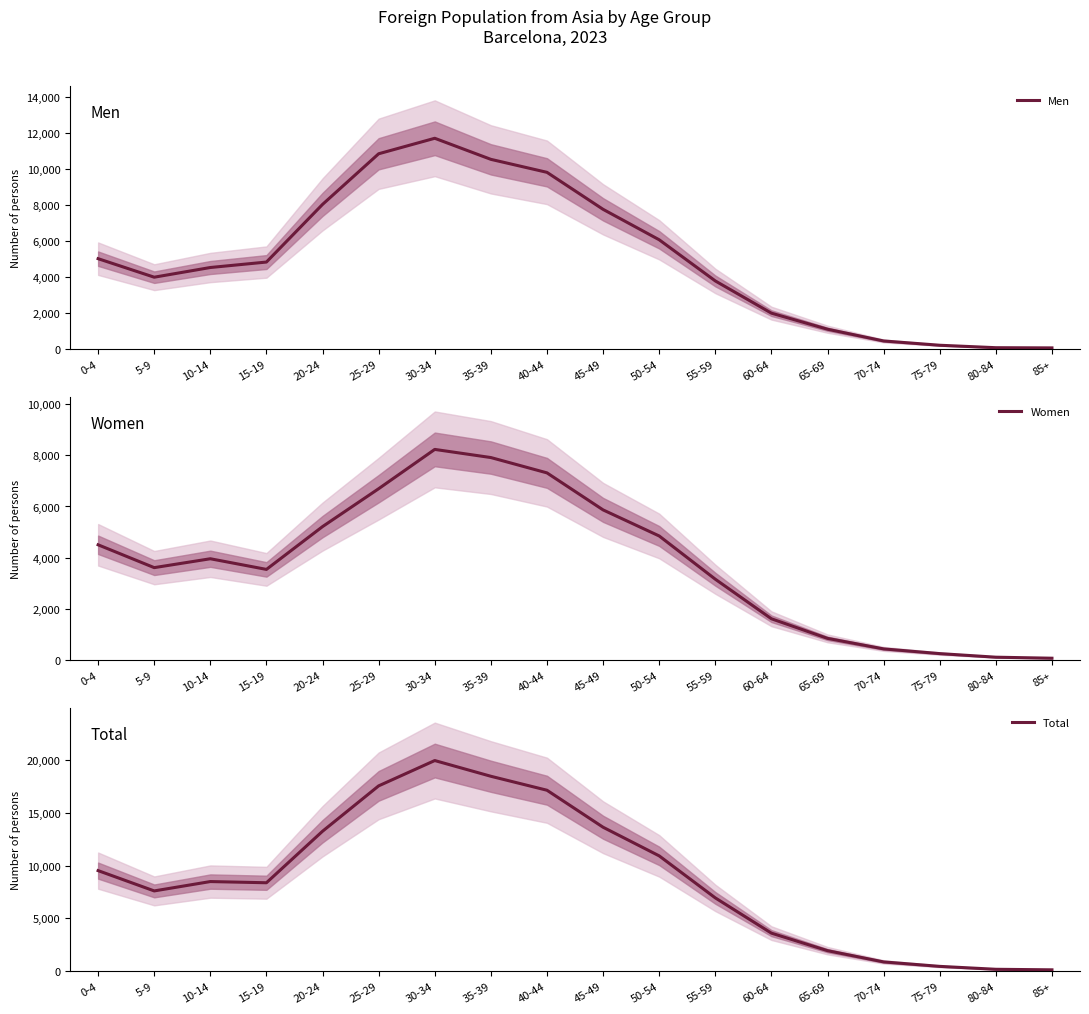

What is the average value of the Total series?

8828